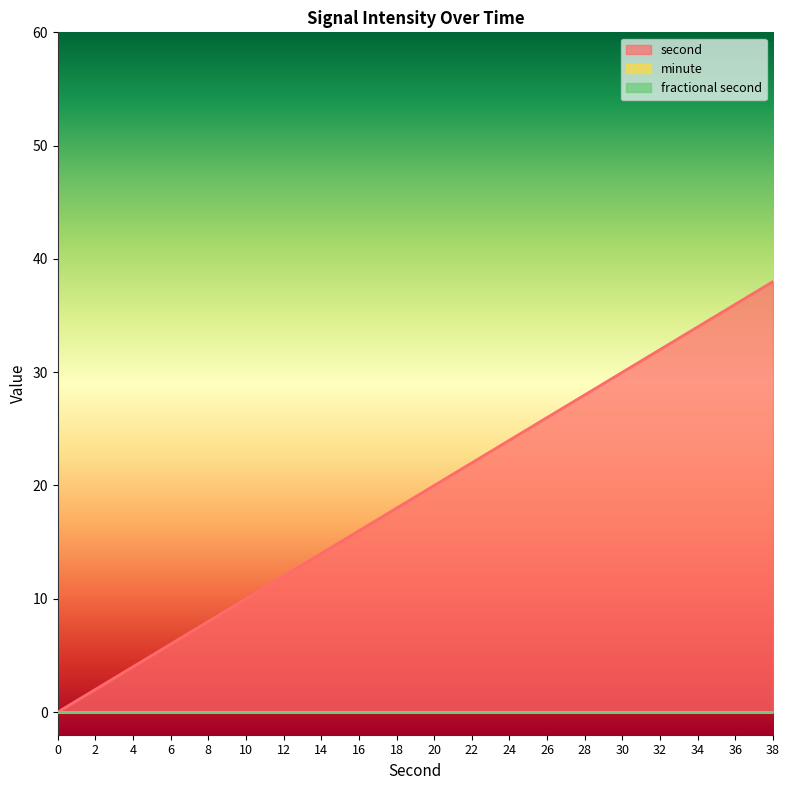

True or false: minute and second intersect in this chart.

False